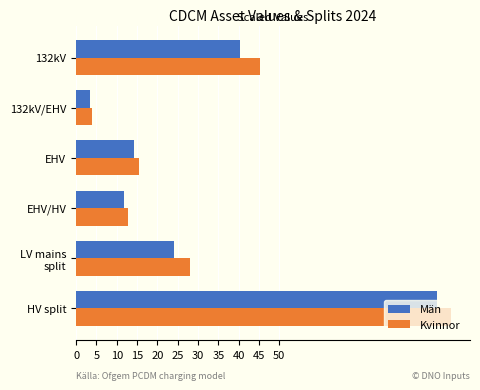

Read the Män value at EHV.

14.2